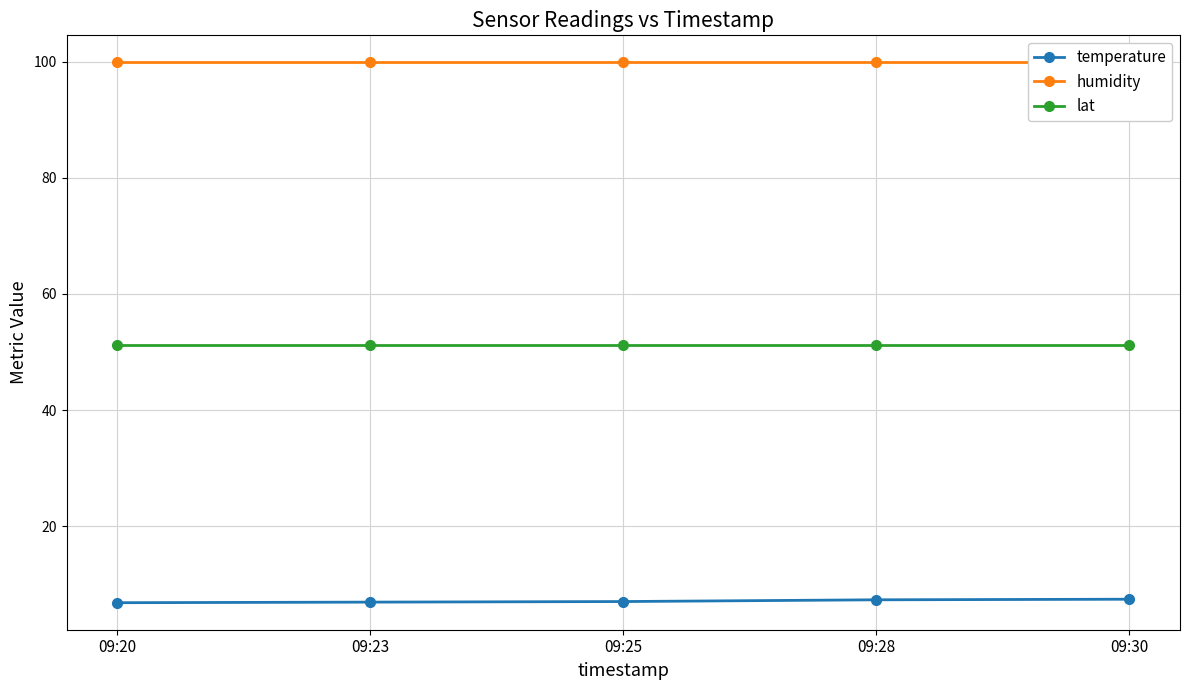

At which category is the sum across all series the highest?

09:30